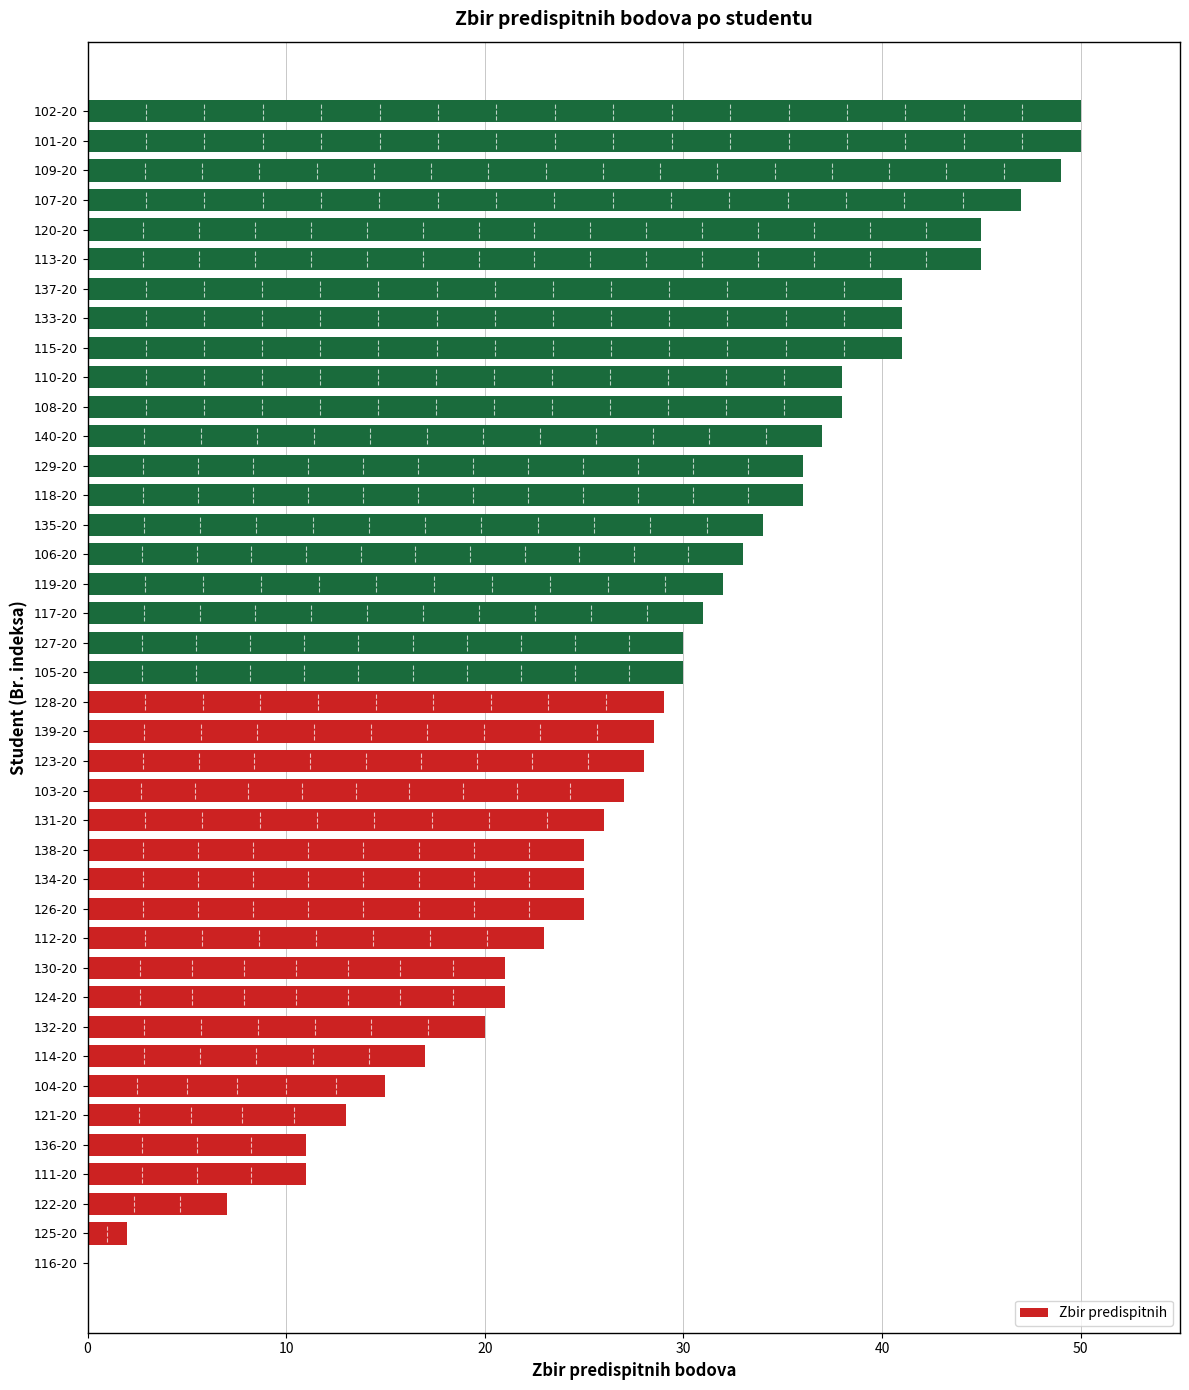

What is the greatest value displayed?

50.0